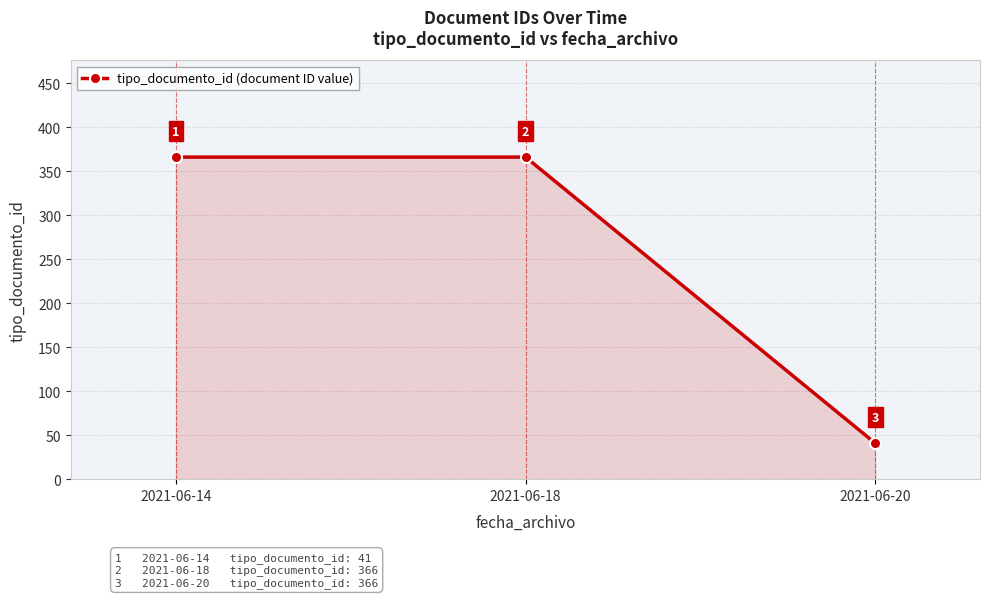

Reading left to right, extract all data points from this chart.

366	366	41